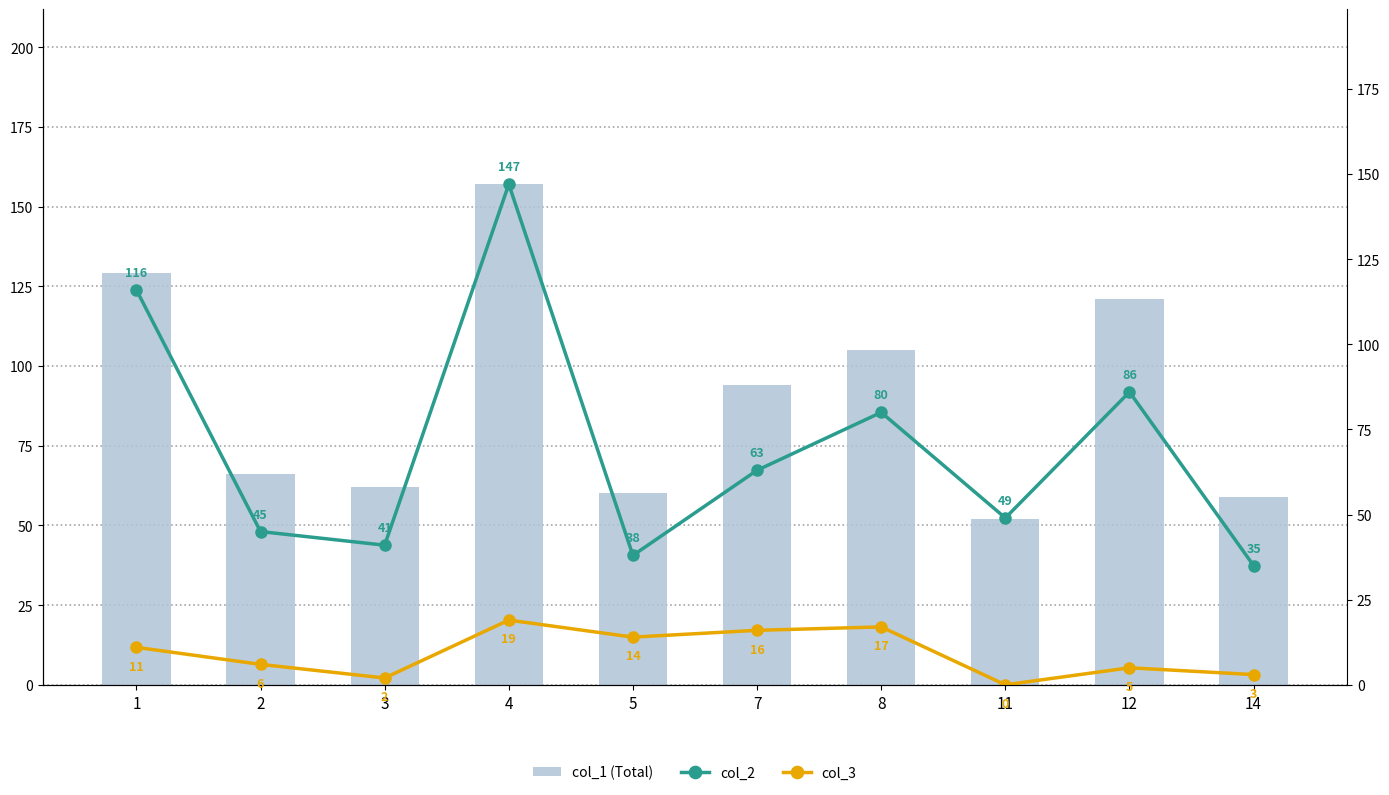

Rank the series by their maximum value, from lowest to highest.

col_3, col_2, col_1 (Total)